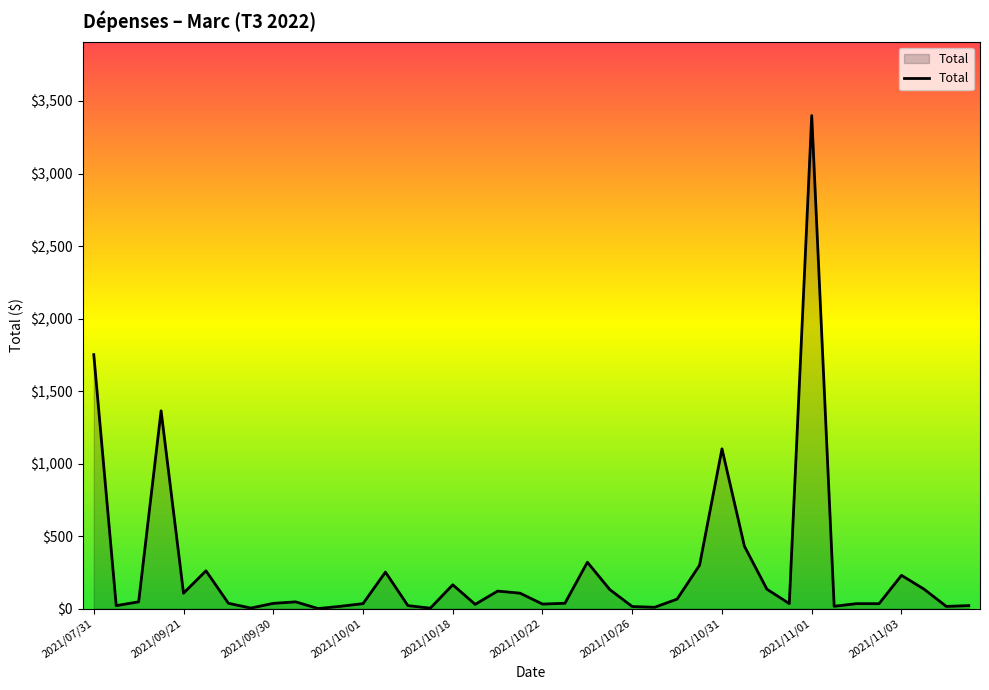

What is the difference between the maximum and minimum values?

3398.7